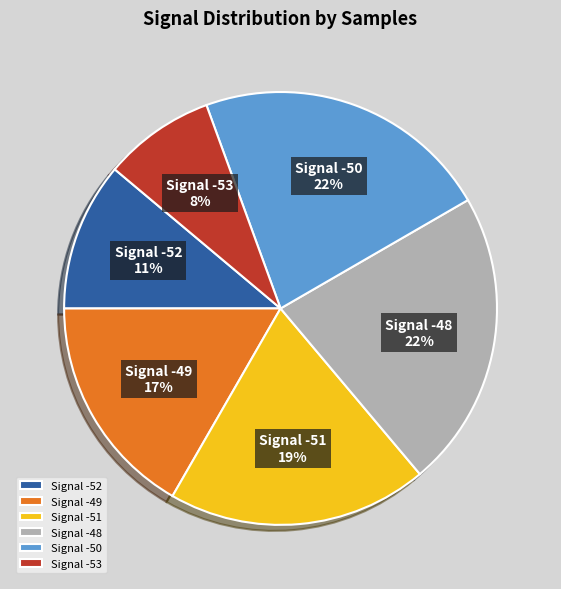

To the nearest percent, what is the average slice percentage?

17%